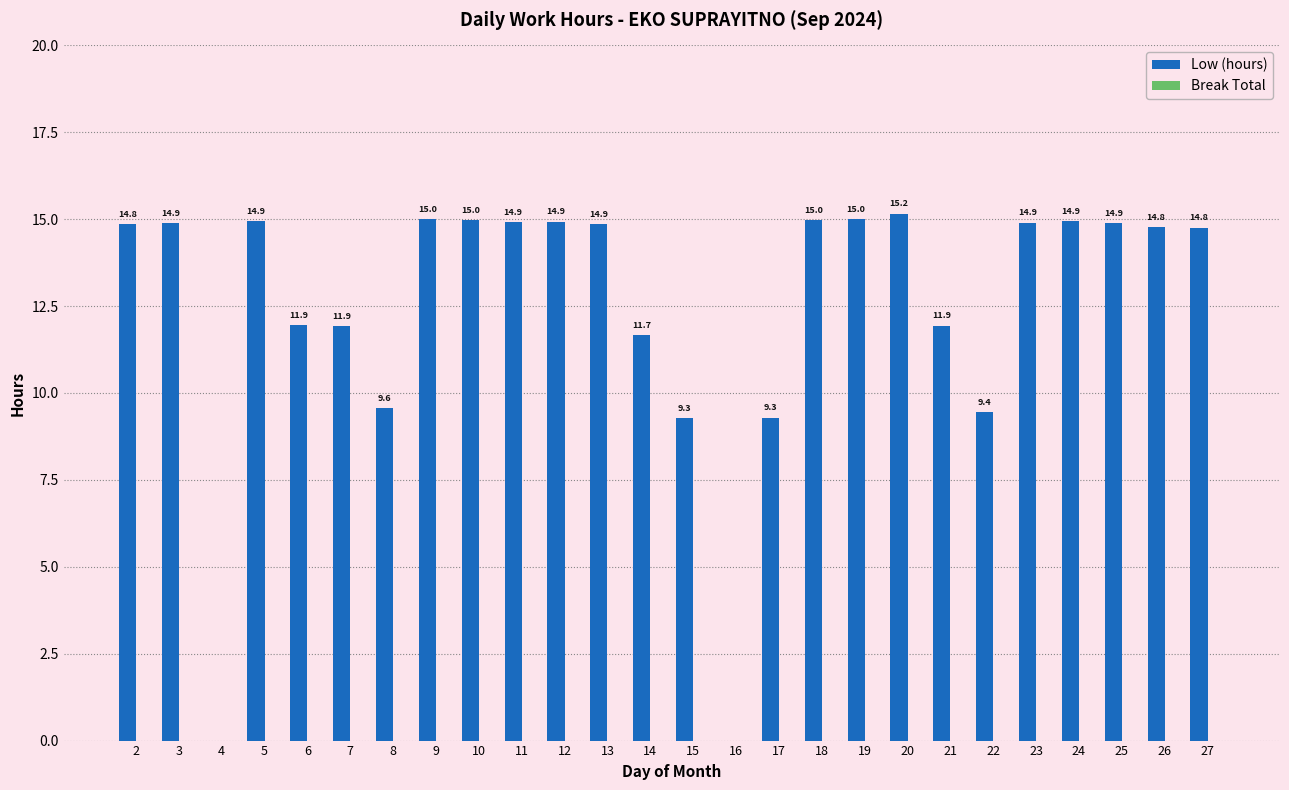

Are the bars horizontal?

No